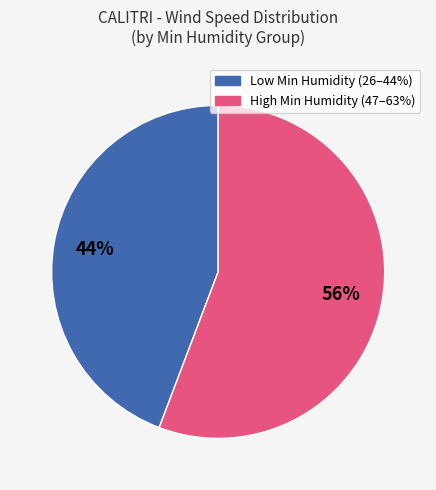

Does any single category account for the majority?

Yes